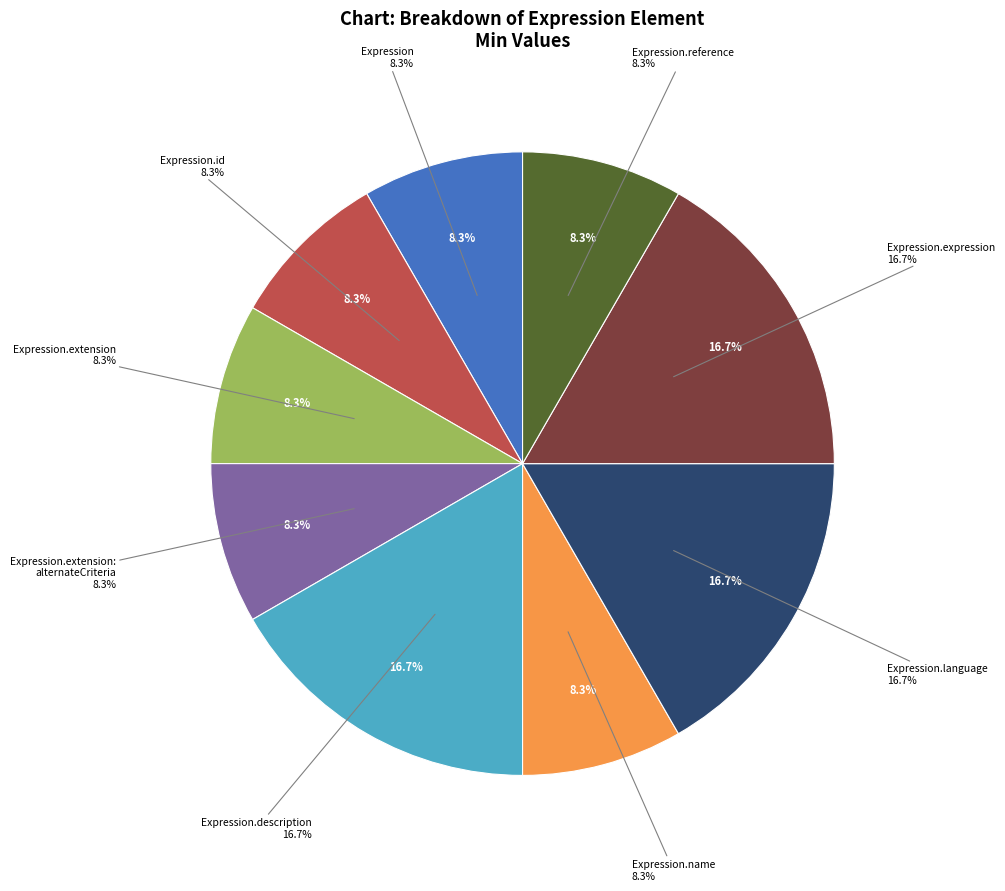

Rank the categories by value from lowest to highest.

Expression, Expression.id, Expression.extension, Expression.extension:
alternateCriteria, Expression.name, Expression.reference, Expression.description, Expression.language, Expression.expression